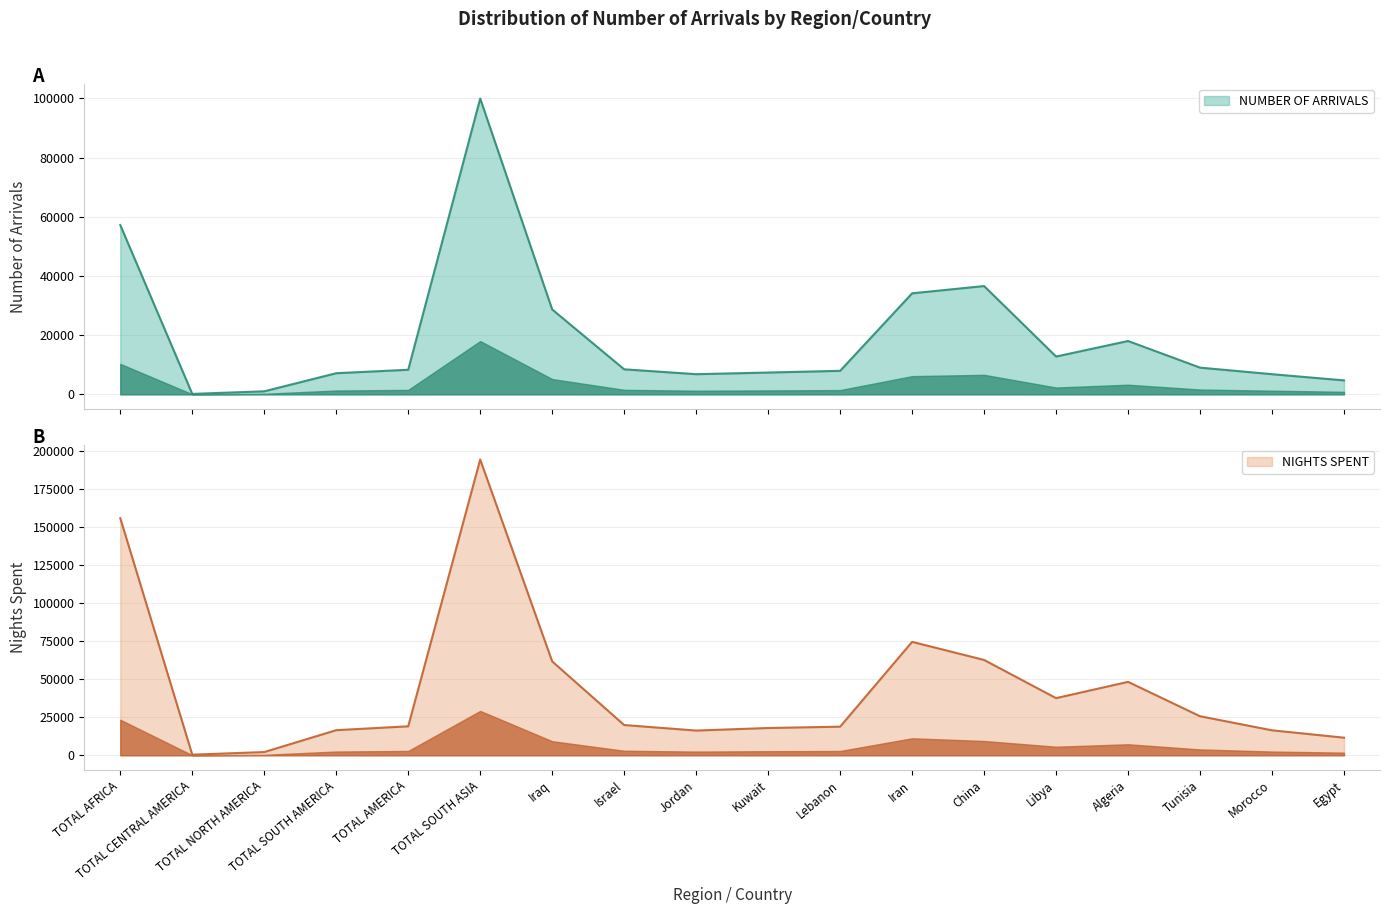

What is the label of the 18th point from the left?

Egypt